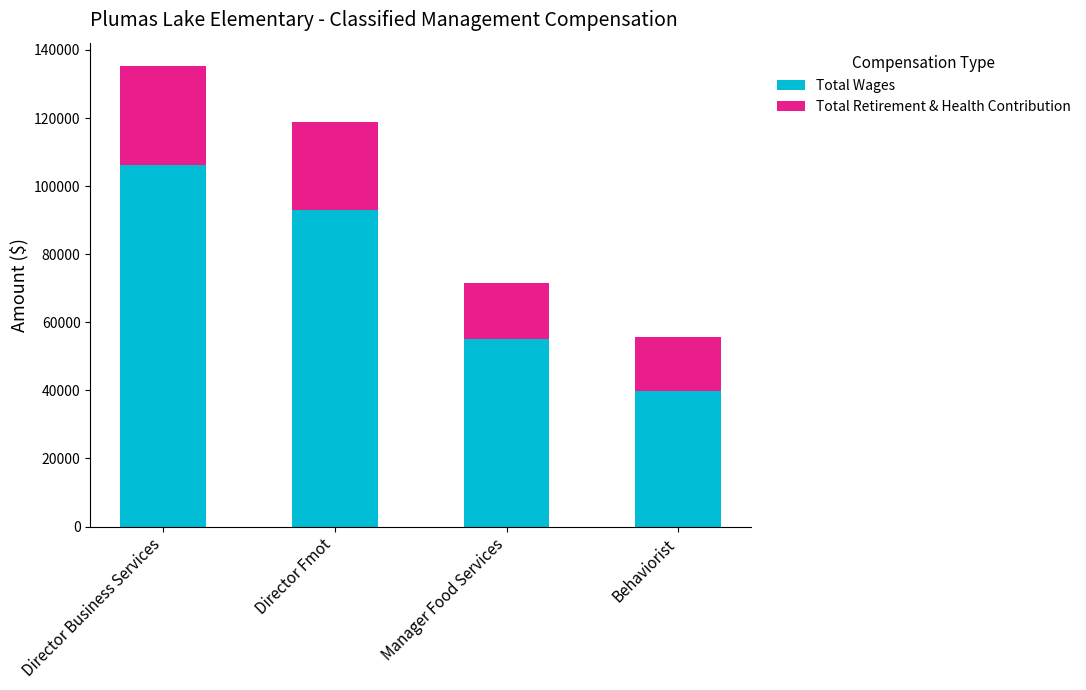

Is it true that Total Wages equals 92924 at Director Fmot?

True